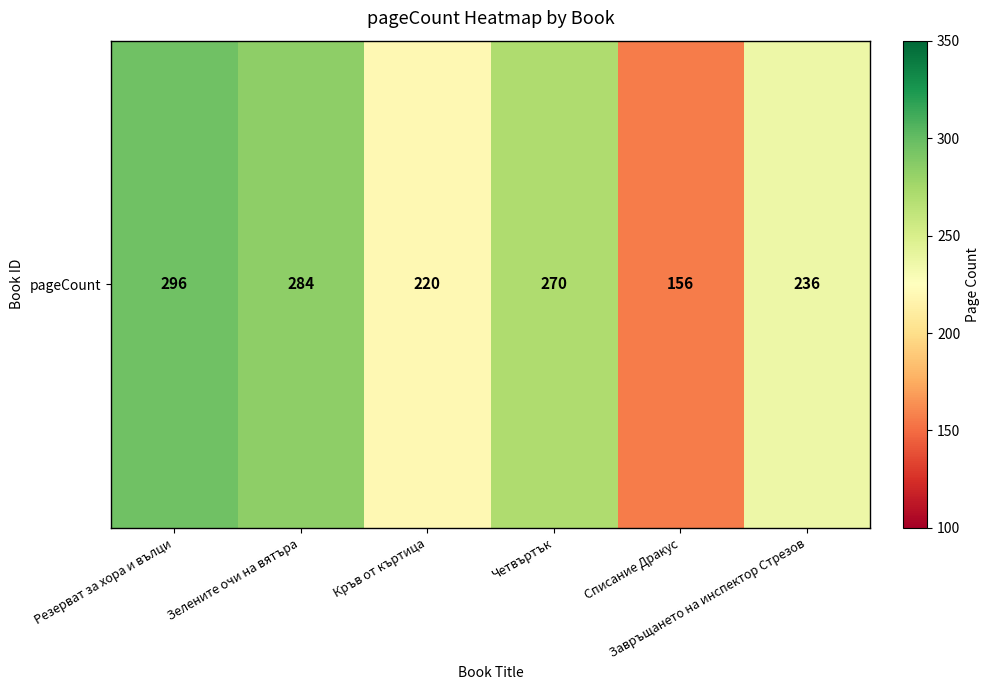

List the labels in order of value, smallest first.

Списание Дракус, Кръв от къртица, Завръщането на инспектор Стрезов, Четвъртък, Зелените очи на вятъра, Резерват за хора и вълци